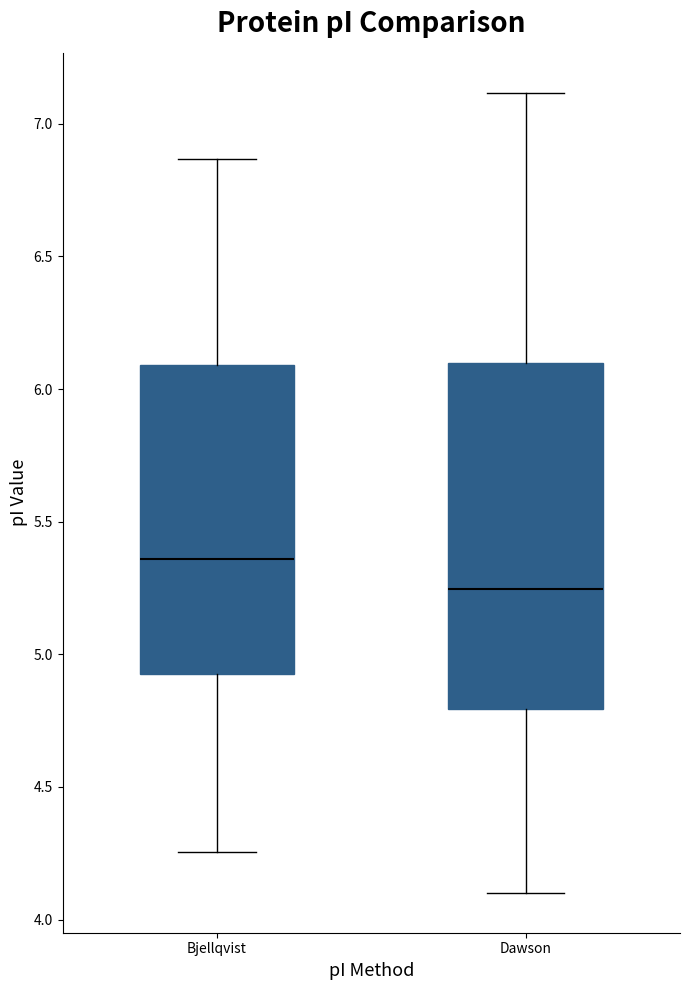

Reading left to right, read every box against the y-axis: the position of its median line, the range the box covers, and the ends of its whiskers. The values are not printed on the chart, so give them approximately, as read against the axis.

Bjellqvist: median 5.35, box 4.95 to 6.10, whiskers 4.25 to 6.85
Dawson: median 5.25, box 4.80 to 6.10, whiskers 4.10 to 7.10